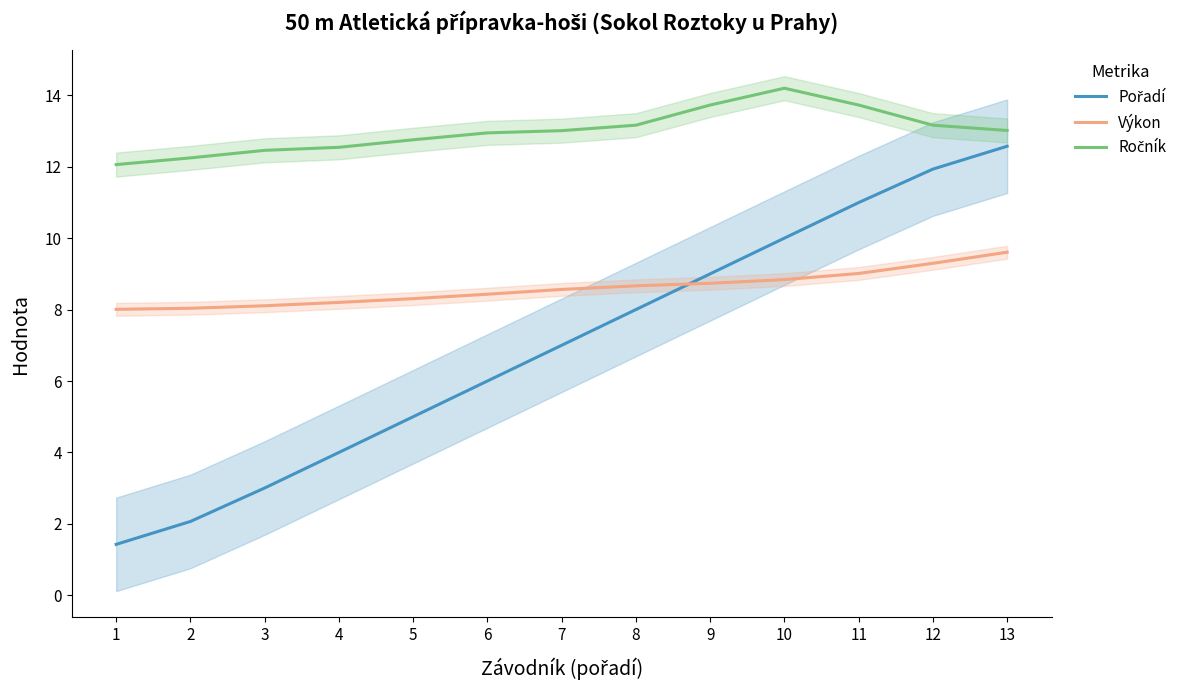

How many lines are shown in the chart?

3